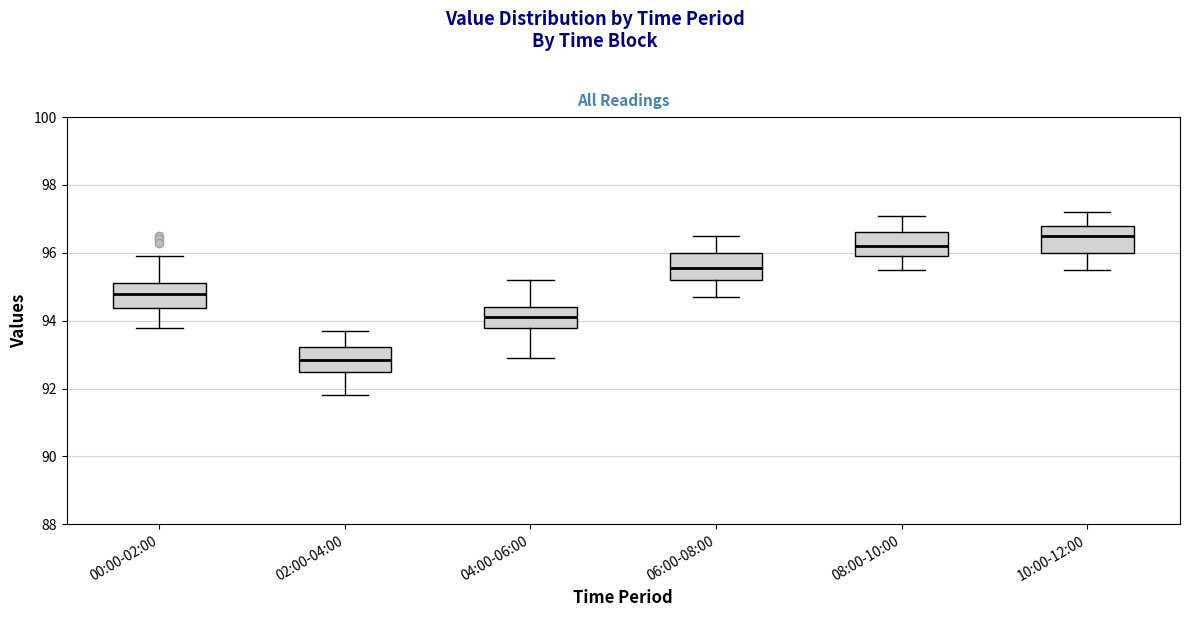

Which box has the highest median line?

10:00-12:00